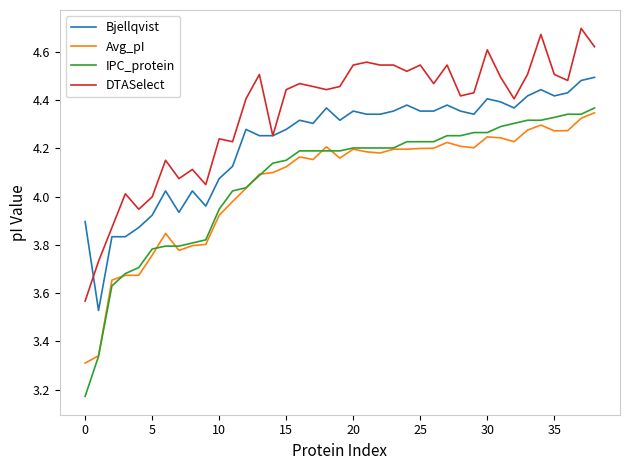

Which series has the largest total across all categories?

DTASelect